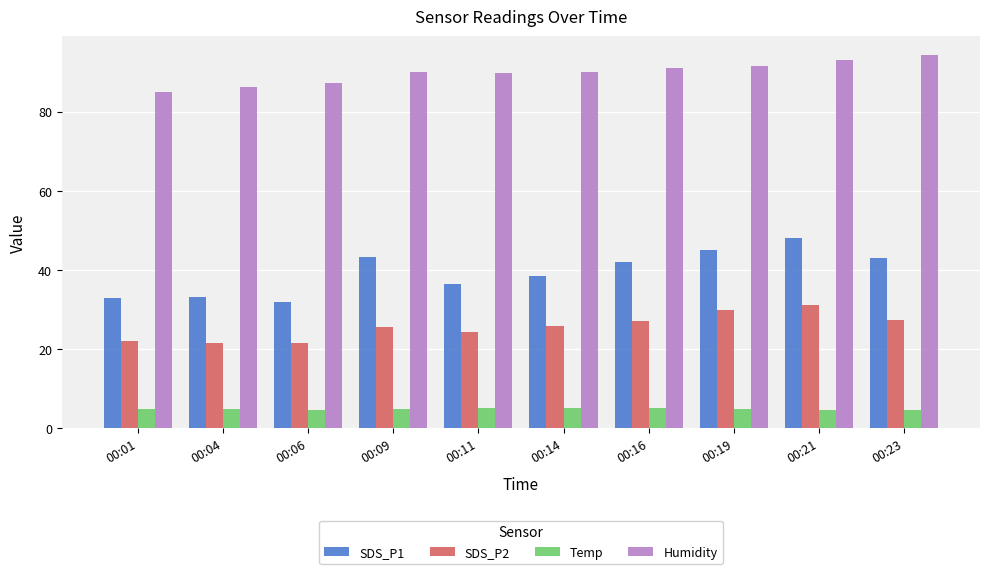

Rank the series by their maximum value, from lowest to highest.

Temp, SDS_P2, SDS_P1, Humidity